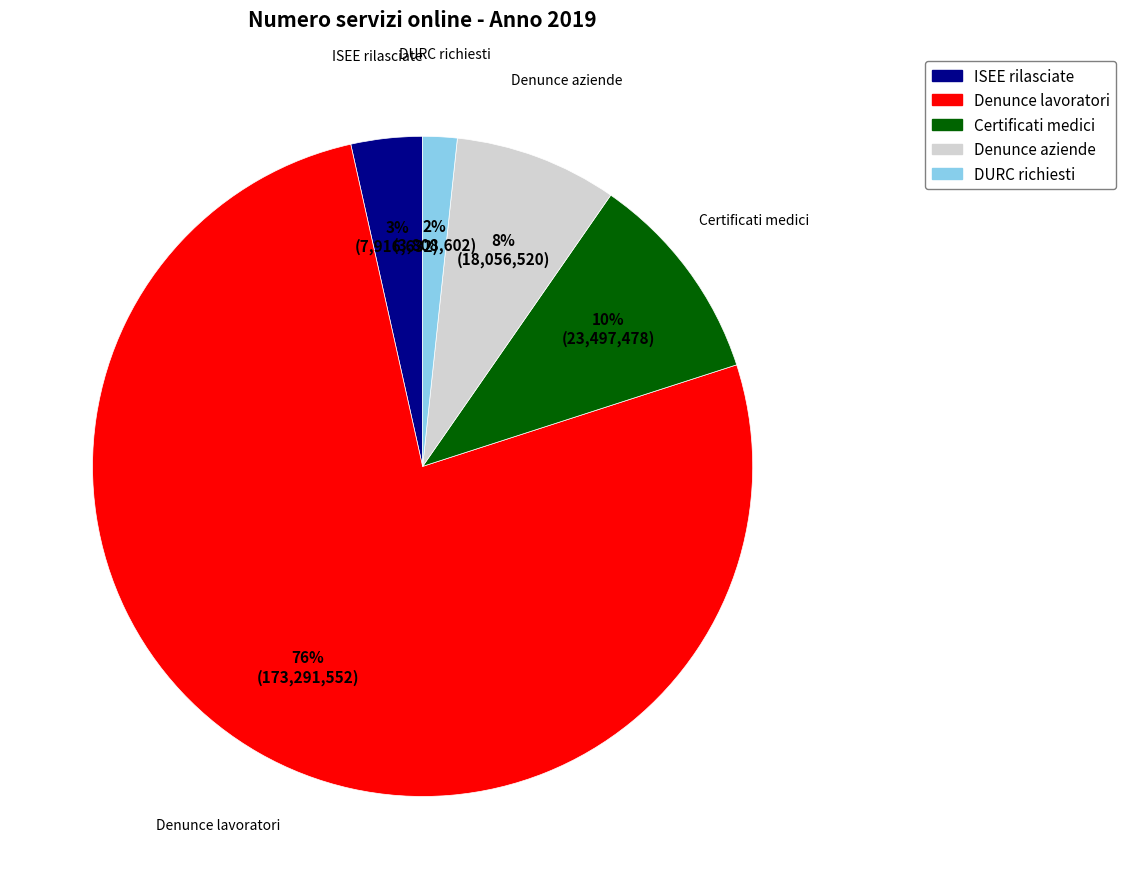

To the nearest percent, what is the average slice percentage?

20%